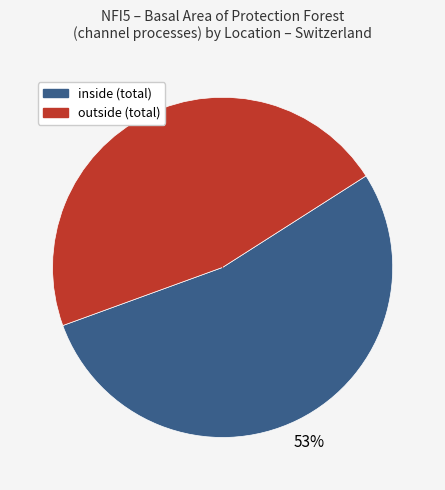

What percentage is the outside slice, to the nearest percent?

47%